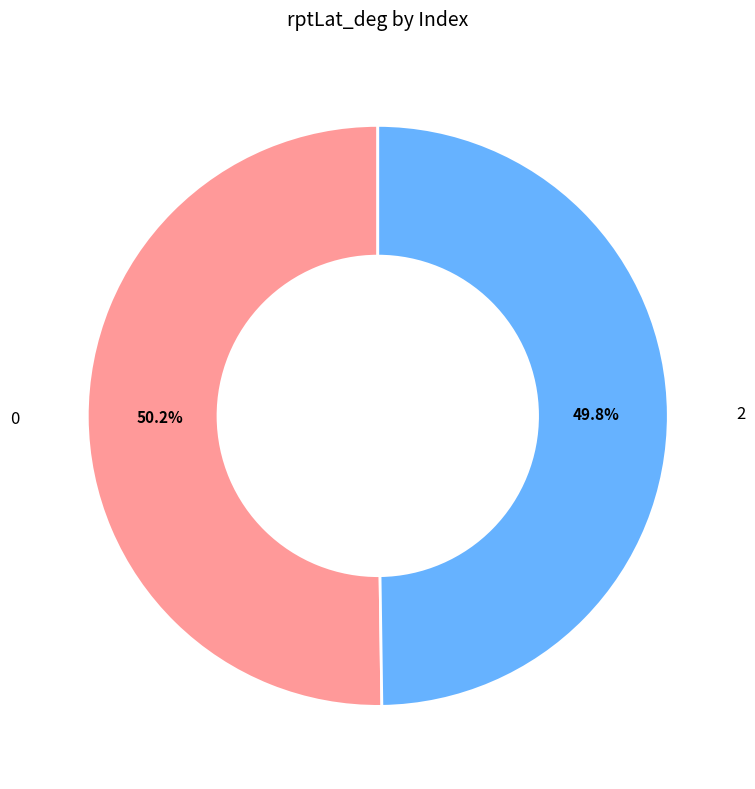

To the nearest percent, what is the average slice percentage?

50%